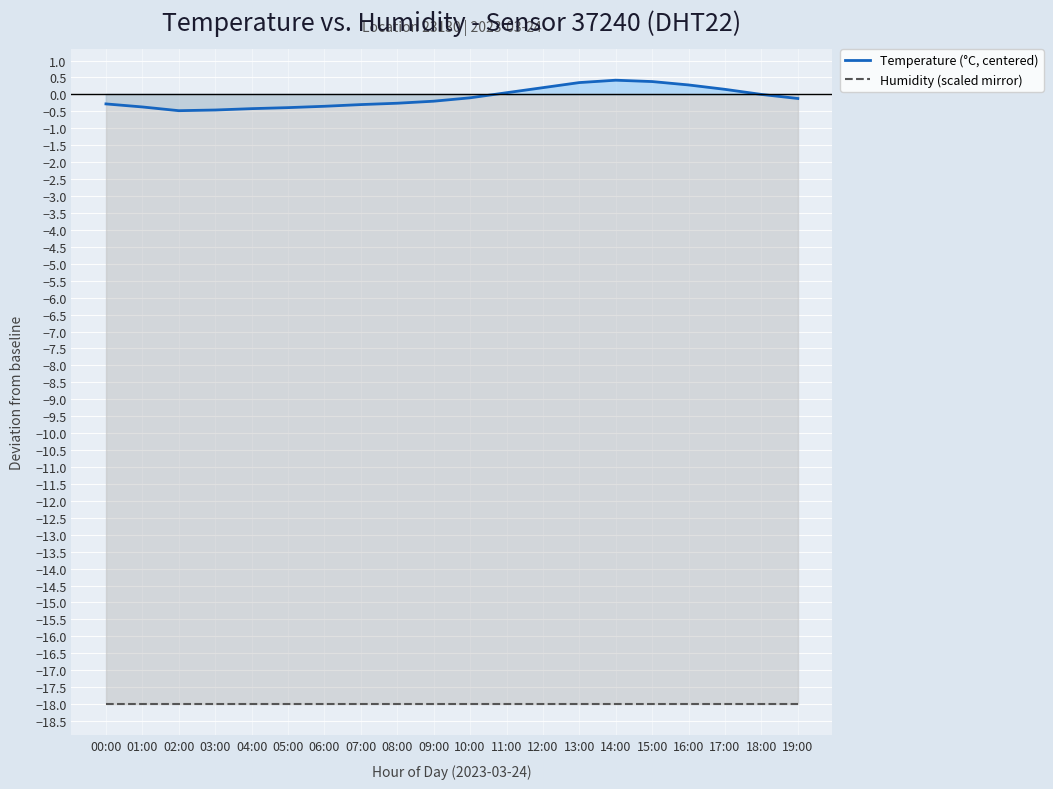

How many interior local peaks does the Temperature (°C, centered) series have?

1